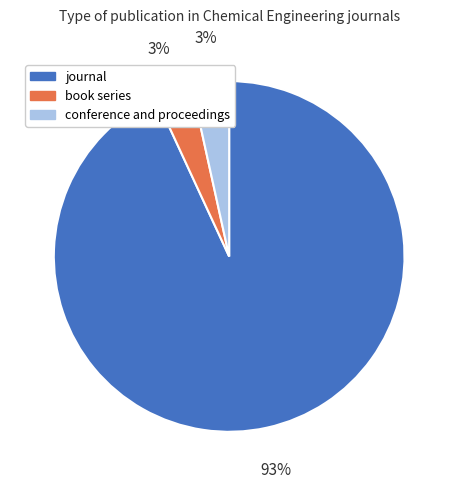

Which category accounts for the majority?

journal